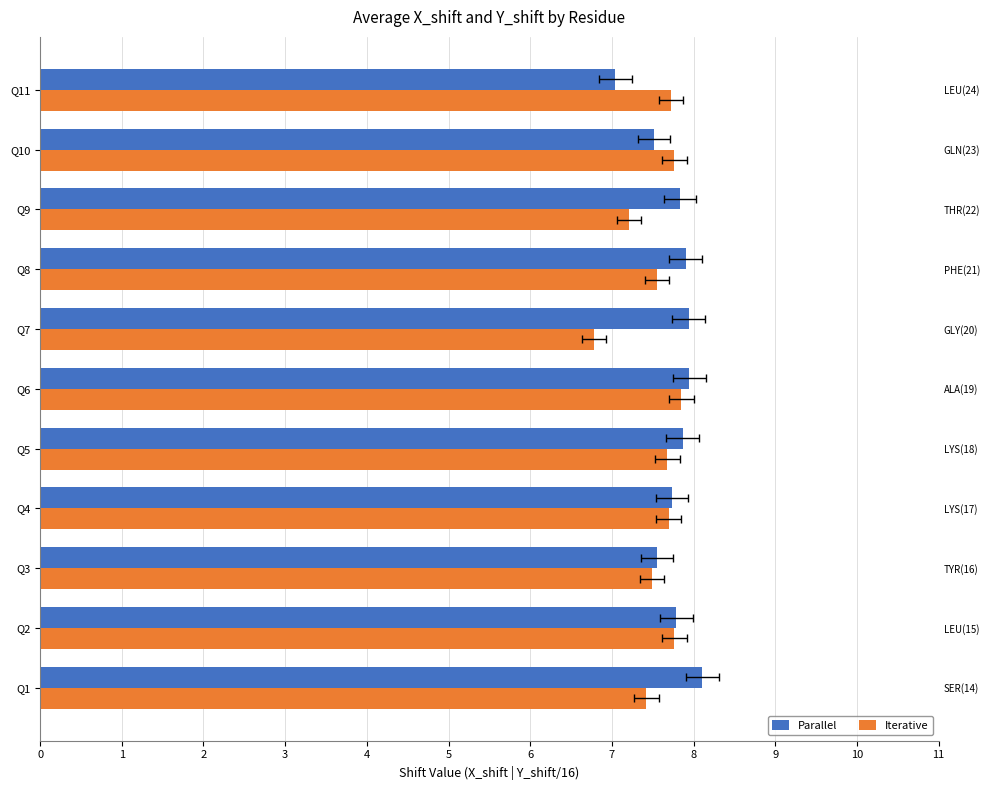

What value does the Iterative series have at Q7?

6.8